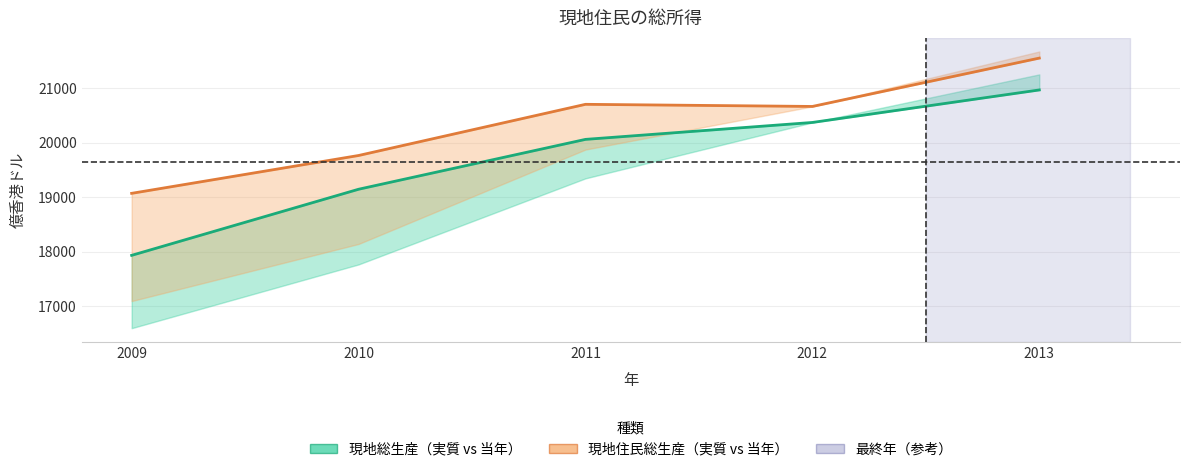

The 現地総生産（実質） series shows 4731 at 2013. True or false?

False